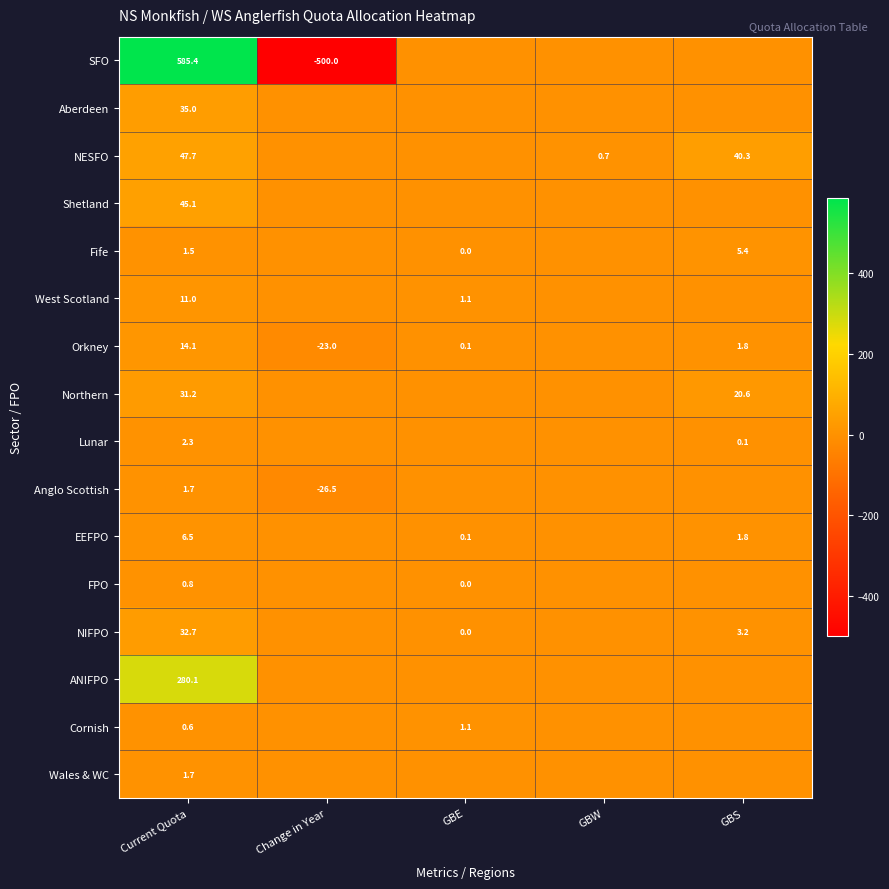

Is it true that Orkney equals 3.1 at GBS?

False